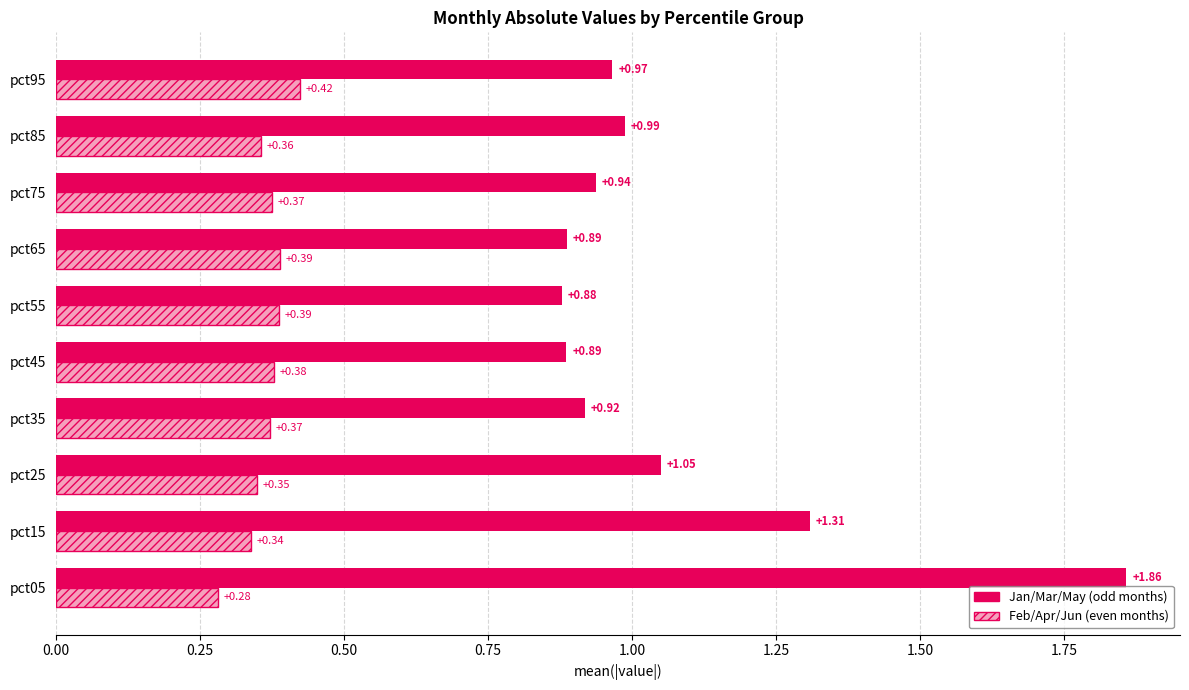

What is the spread (max minus min) of values at pct25?

0.7